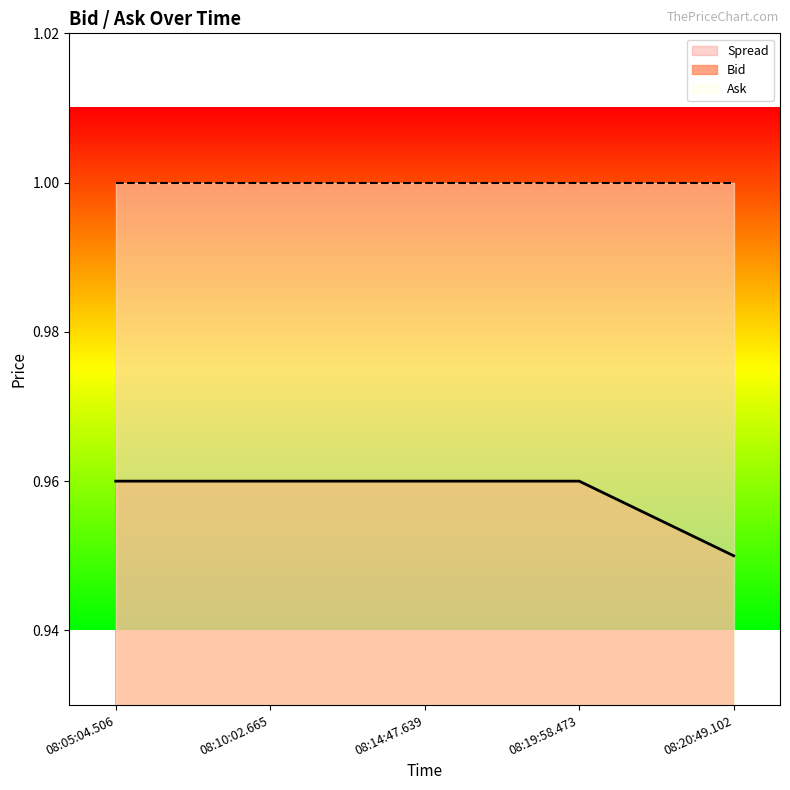

How many lines are shown in the chart?

1